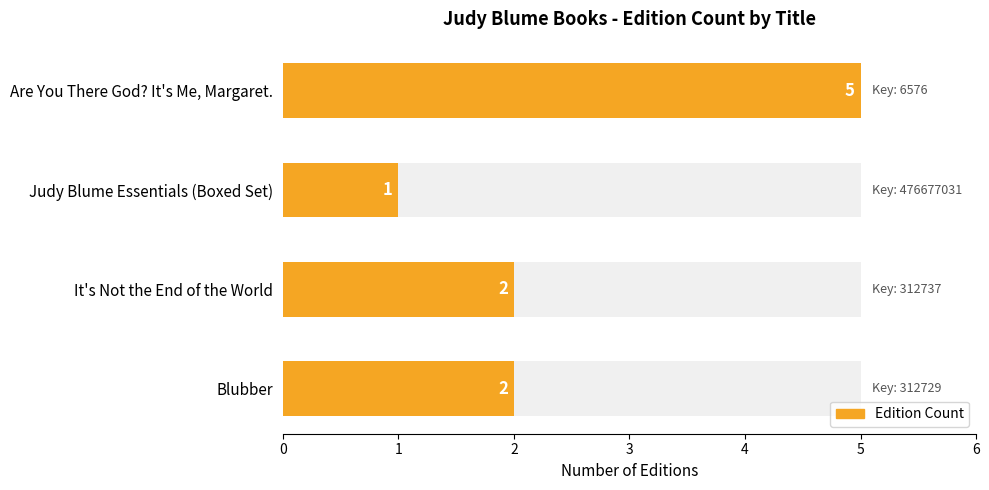

Rank the categories by value from lowest to highest.

Judy Blume Essentials (Boxed Set), It's Not the End of the World, Blubber, Are You There God? It's Me, Margaret.